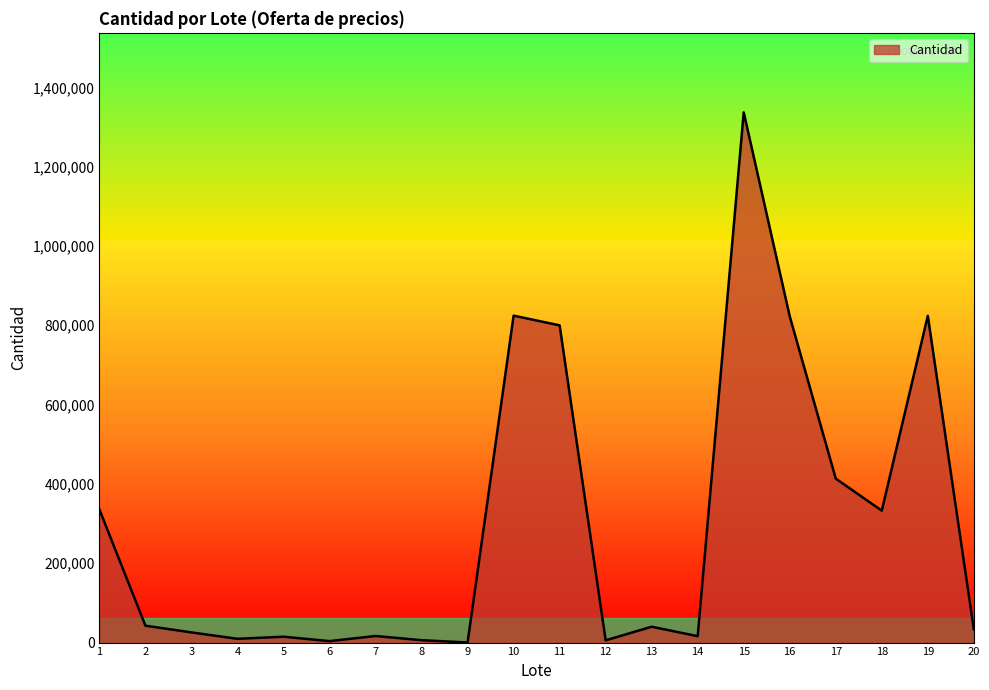

What is the difference between the maximum and minimum values?

1336594